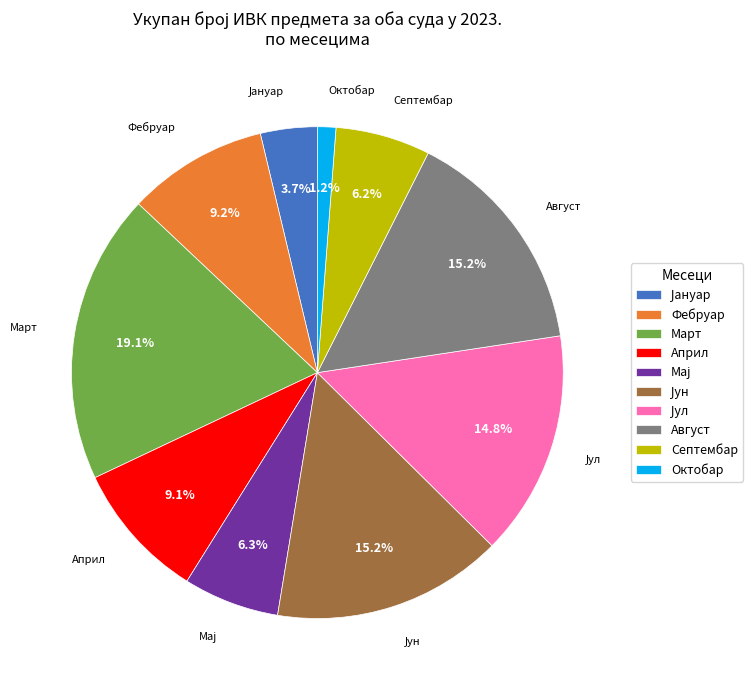

To the nearest percent, what is the difference between the largest and smallest slice percentages?

18%